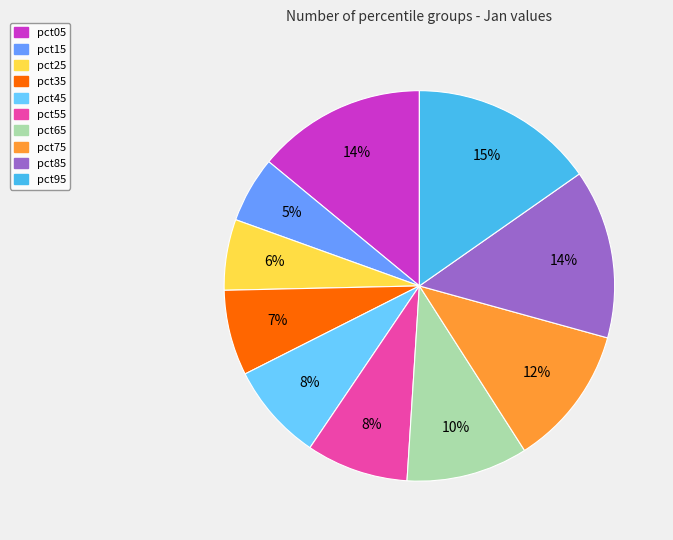

Is the sum of pct15 and pct35 greater than half?

No